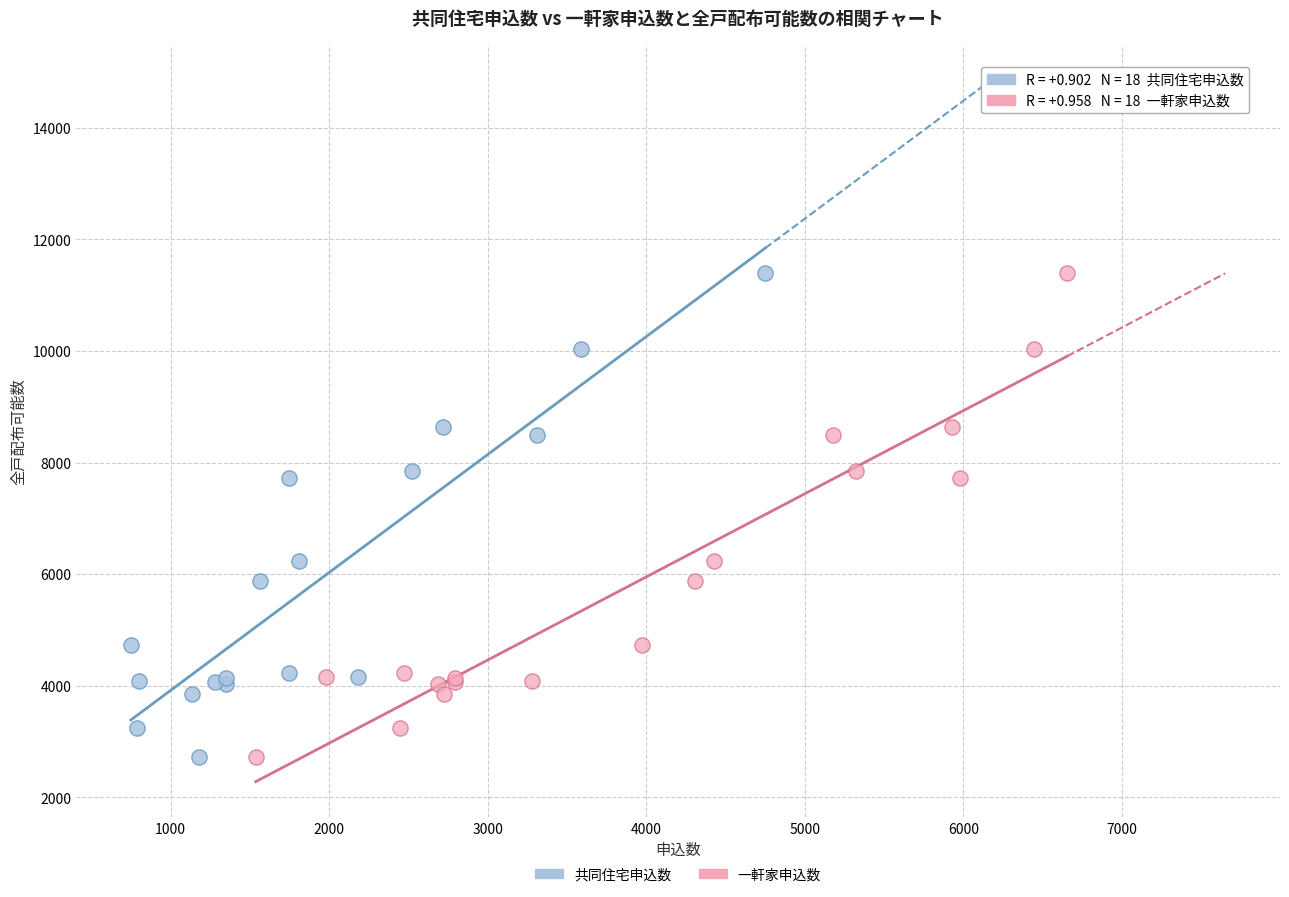

What are all the series names shown in the legend?

共同住宅申込数, 一軒家申込数